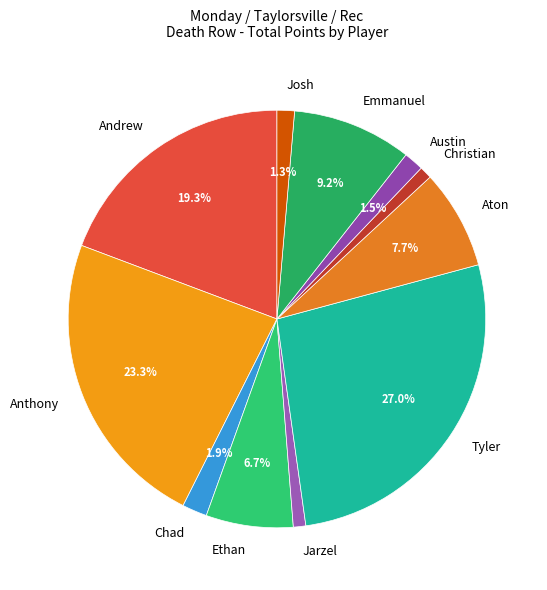

Approximately how many times larger is the value at Aton compared to Ethan?

1.1